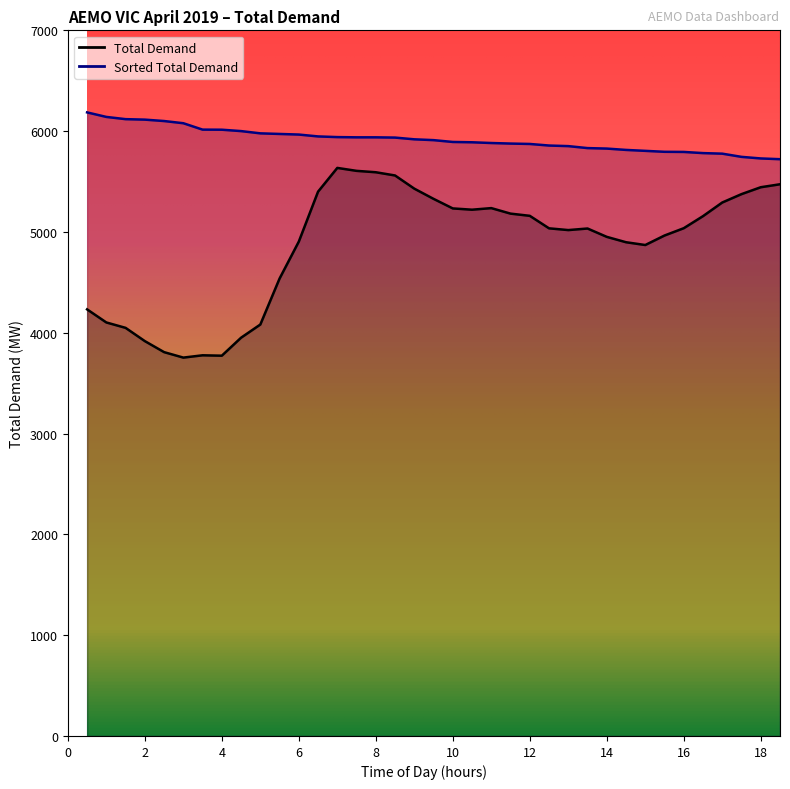

True or false: Total Demand and Sorted Total Demand intersect in this chart.

False